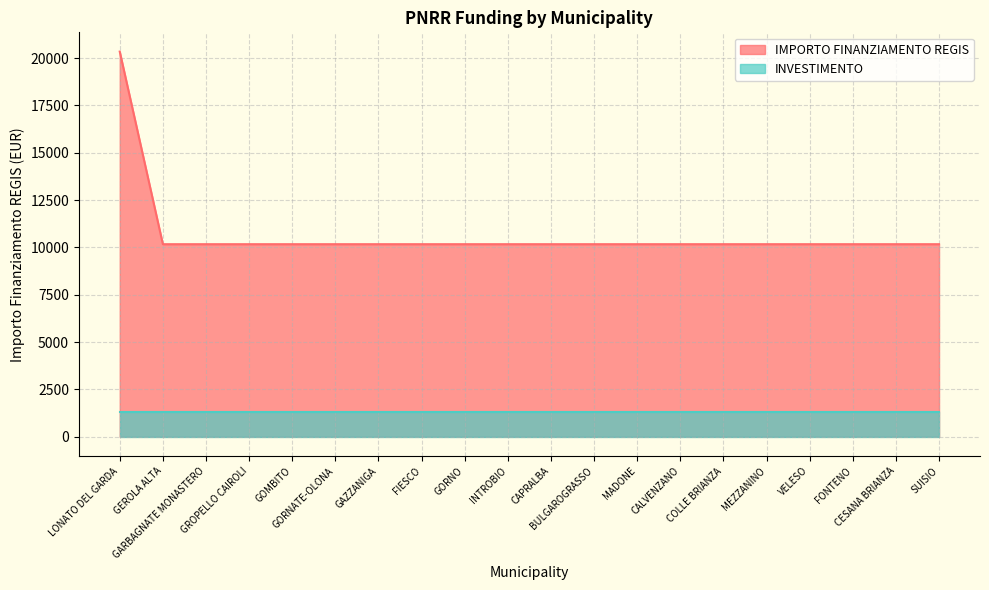

How many lines are shown in the chart?

2